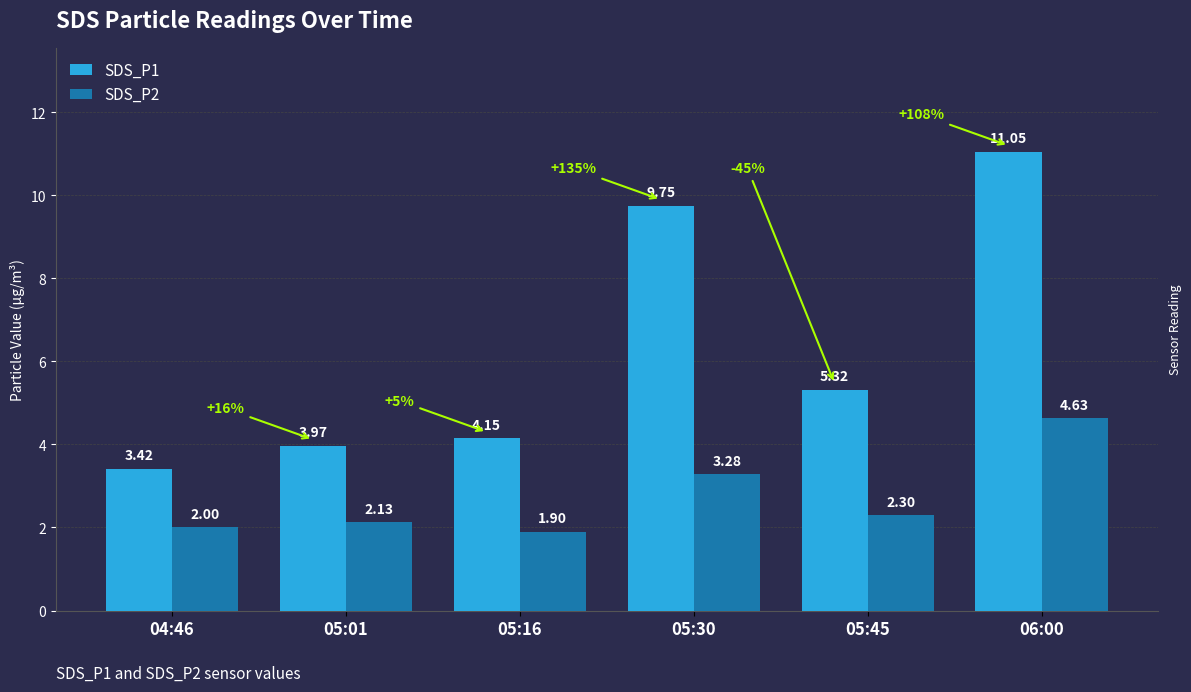

What is the smallest value displayed?

1.9